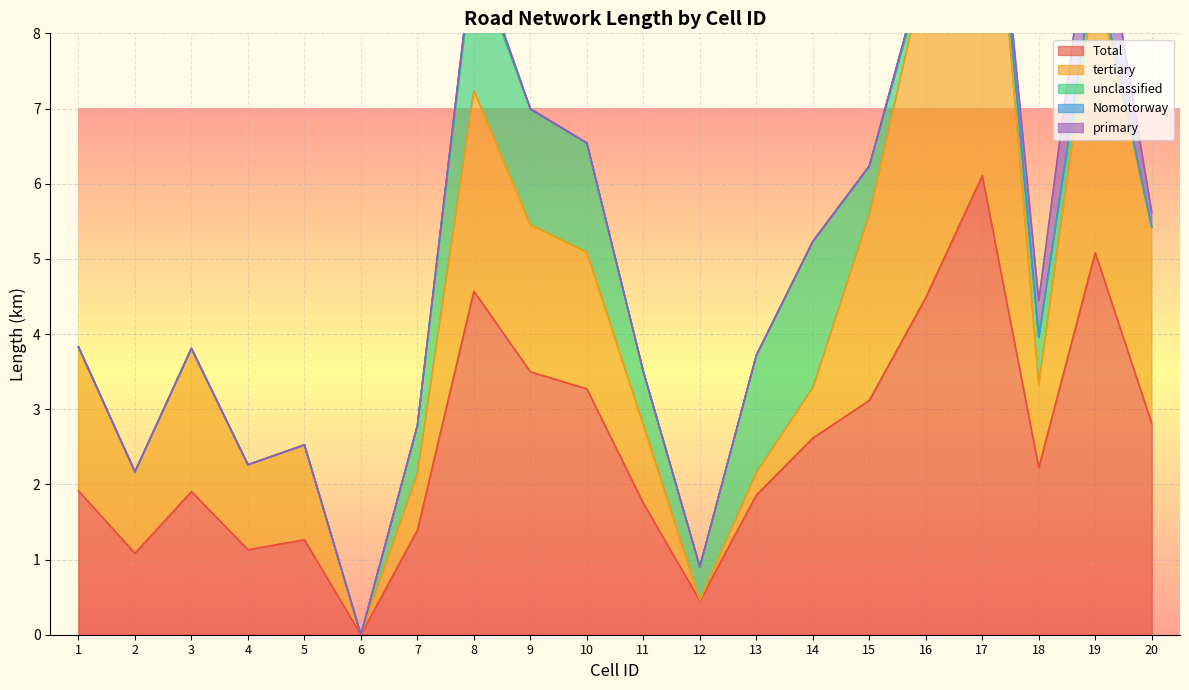

Count the number of data series in this chart.

5